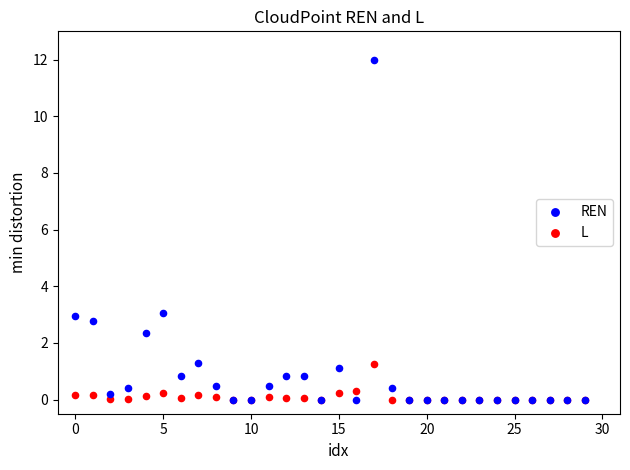

What are all the series names shown in the legend?

REN, L